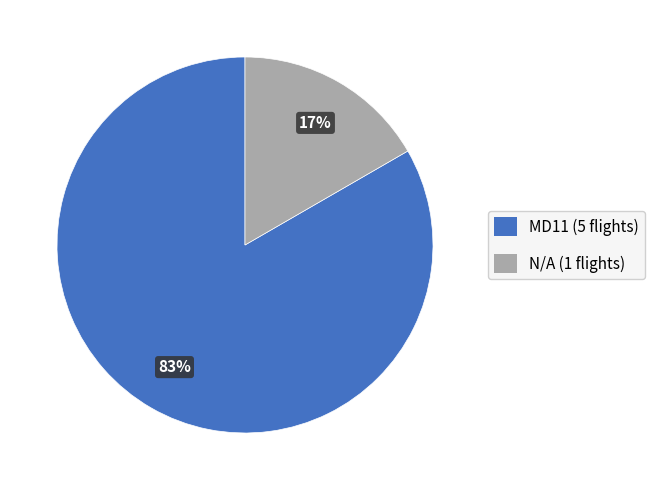

To the nearest percent, what is the combined percentage of MD11 and N/A?

100%